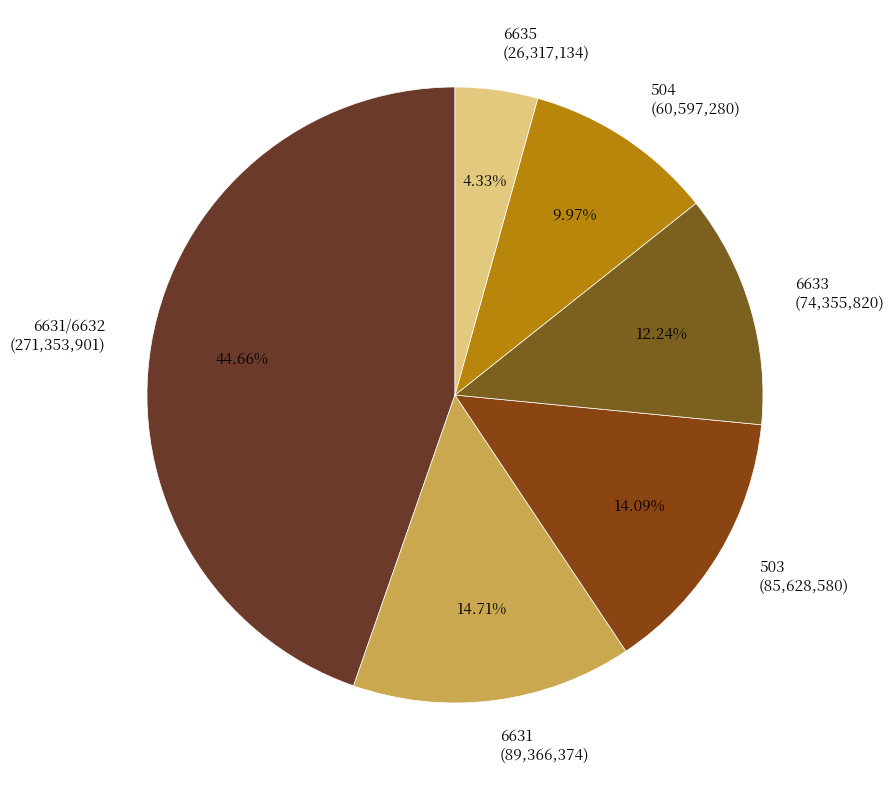

What is the largest slice in the pie chart?

6631/6632